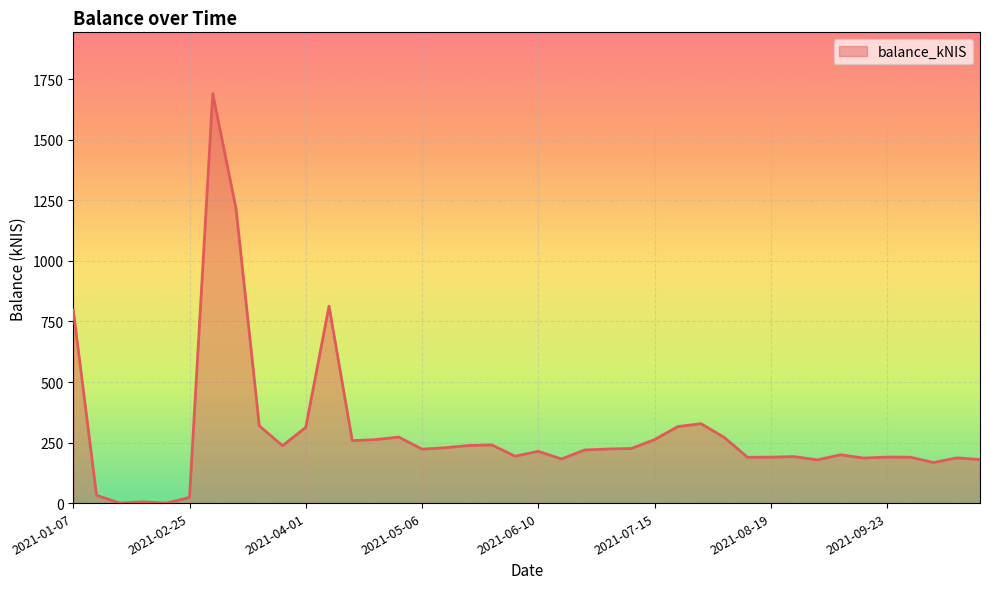

What is the maximum value shown in the chart?

1690.4